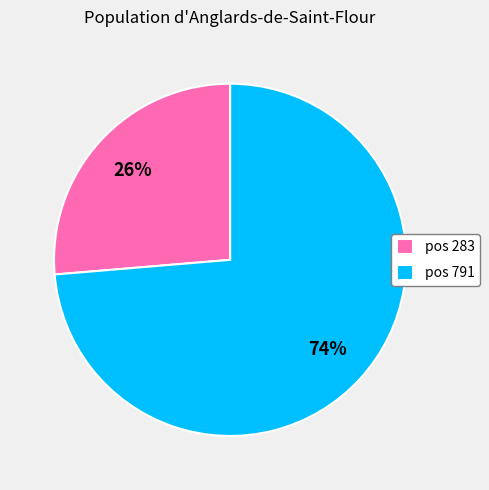

Does any single category account for the majority?

Yes